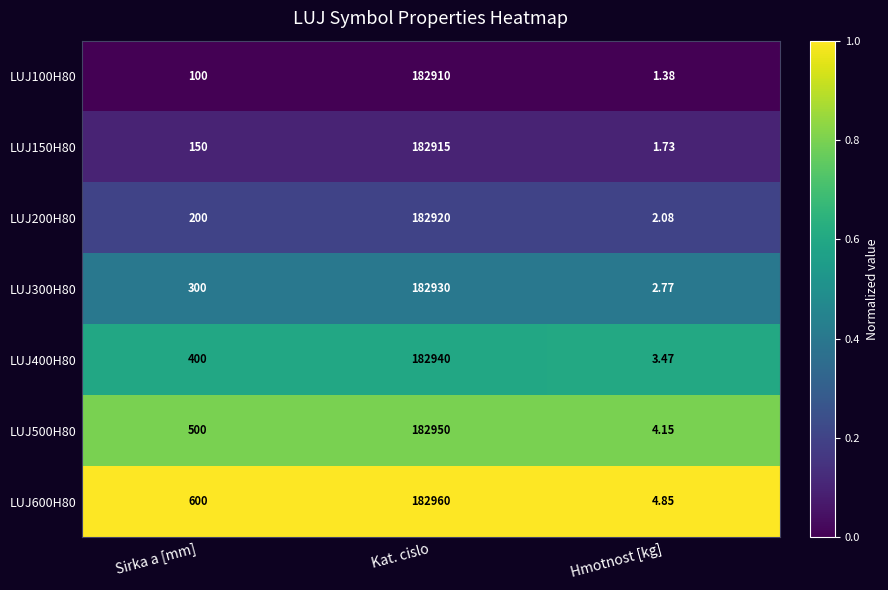

At which label is LUJ200H80 closest to 91461?

Sirka a [mm]